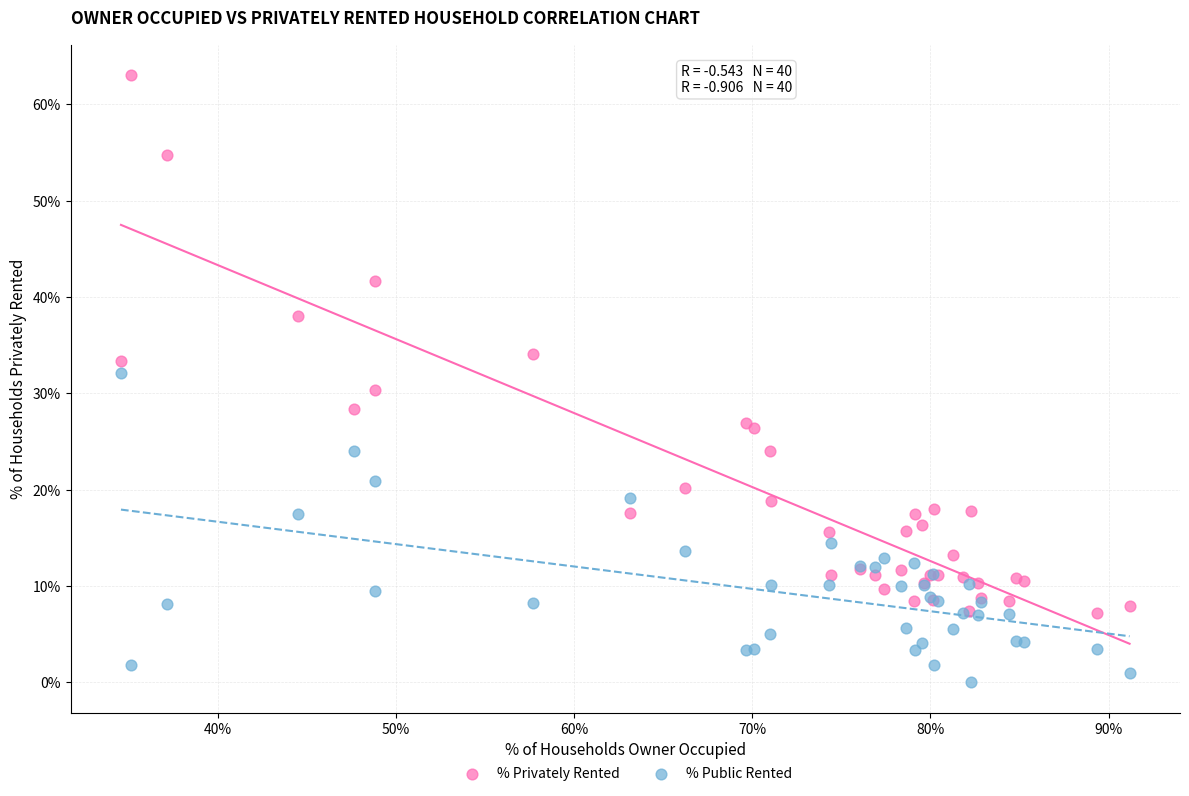

In the % Privately Rented series, what Y value is closest to 35?

34.1